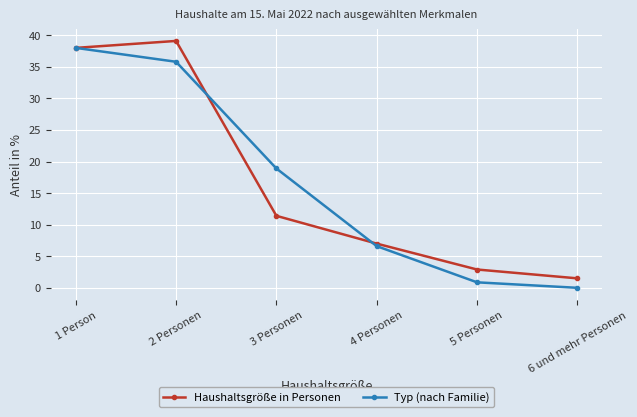

Reading left to right, what are all the values shown in this chart?

Haushaltsgröße in Personen: 1 Person=38.0	2 Personen=39.1	3 Personen=11.4	4 Personen=7.0	5 Personen=2.9	6 und mehr Personen=1.5
Typ (nach Familie): 1 Person=38.0	2 Personen=35.8	3 Personen=18.9	4 Personen=6.6	5 Personen=0.9	6 und mehr Personen=0.0